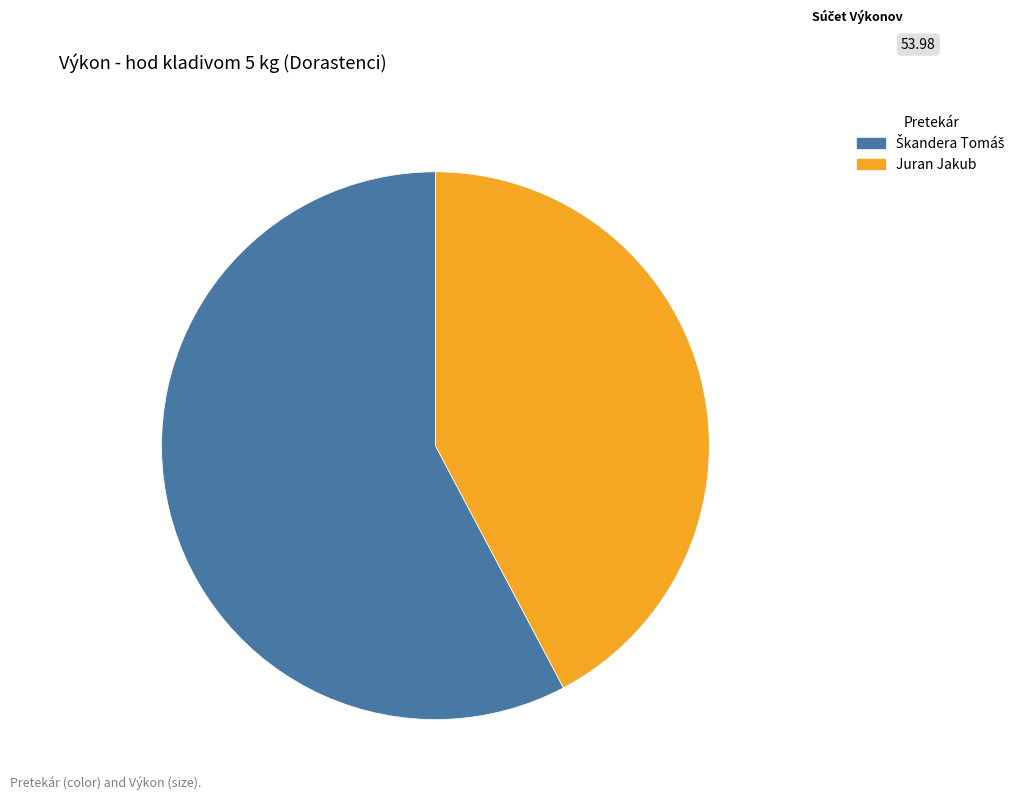

Is there any slice that represents more than half of the pie?

Yes